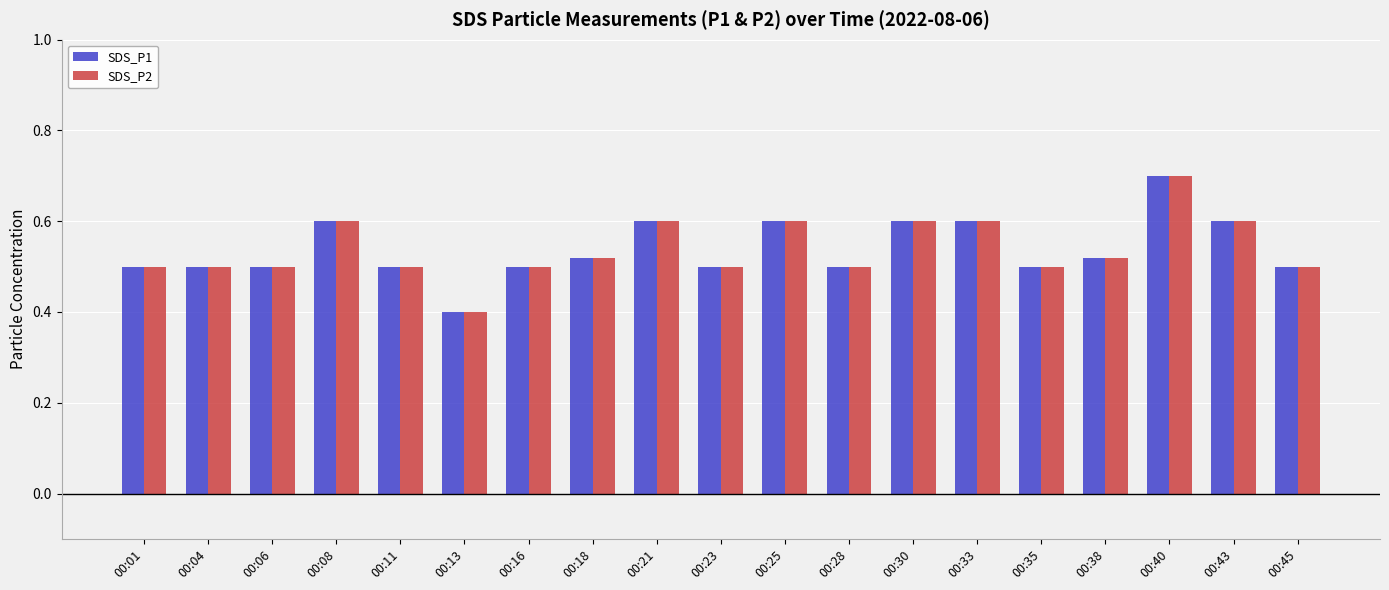

At which category is the sum across all series the highest?

00:40